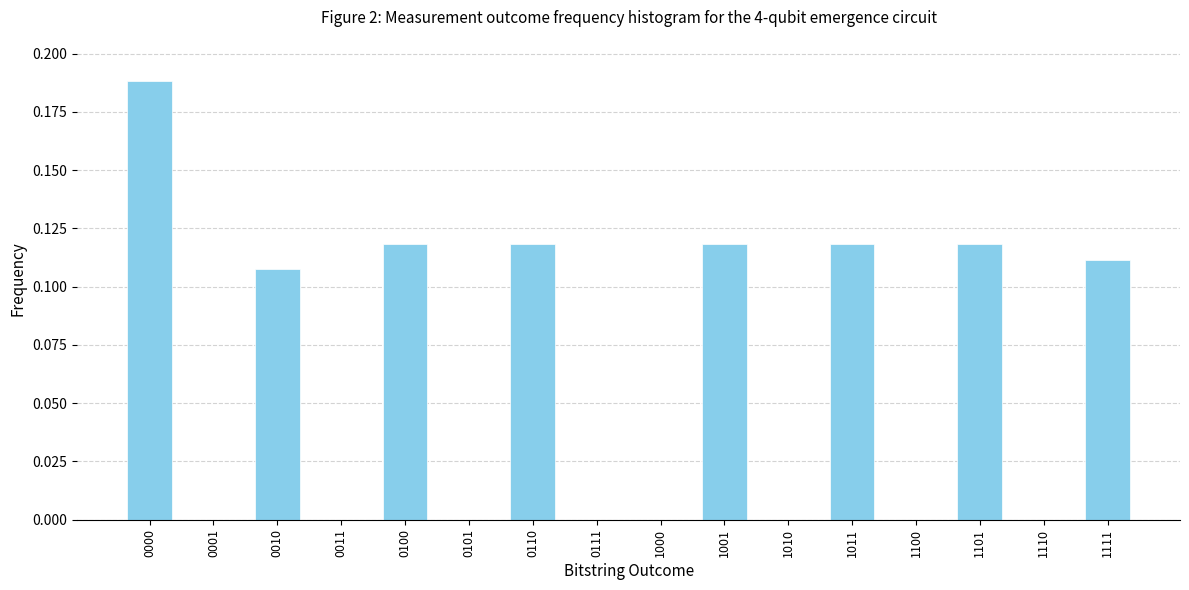

Is it true that the value at 1011 is 0.2?

False